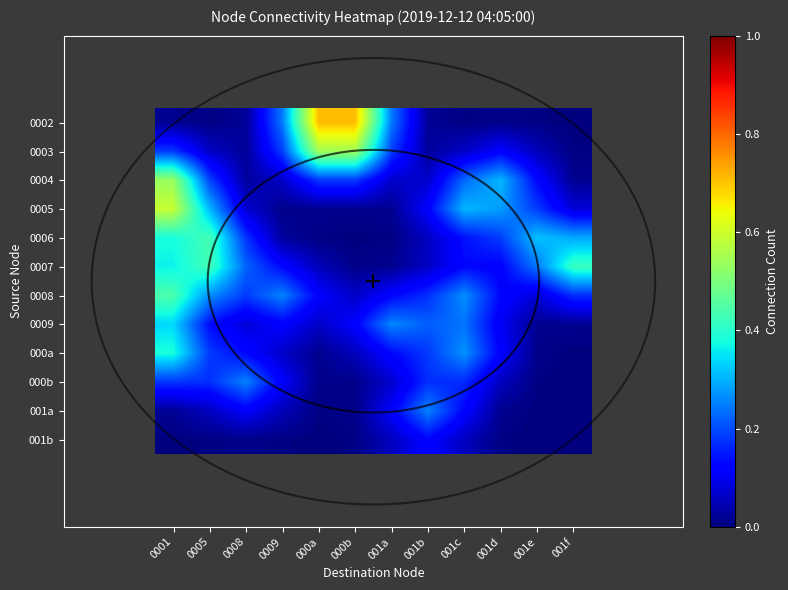

At which label is 0002 closest to 0?

001f